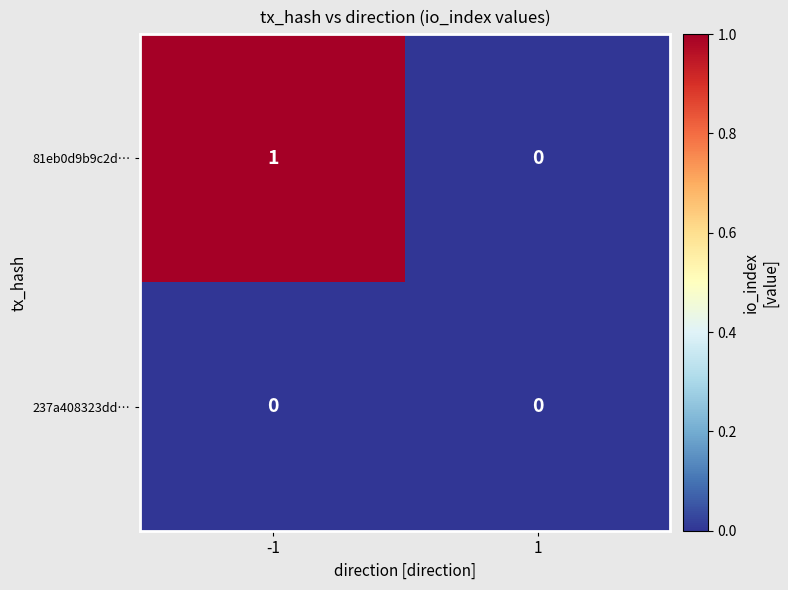

Which series has the largest range (max minus min)?

81eb0d9b9c2d…